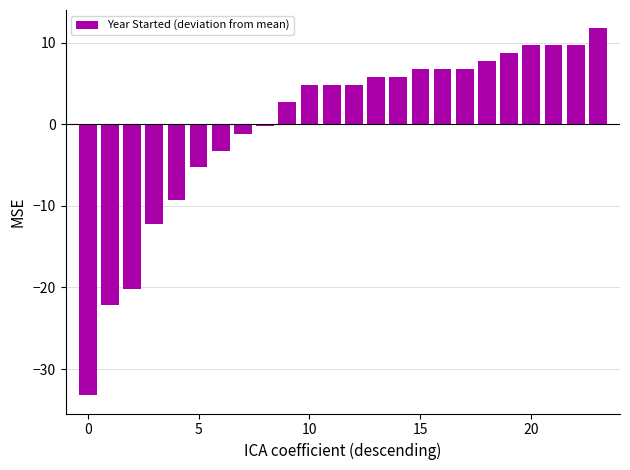

What is the value of the 9th bar from the left?

-0.2